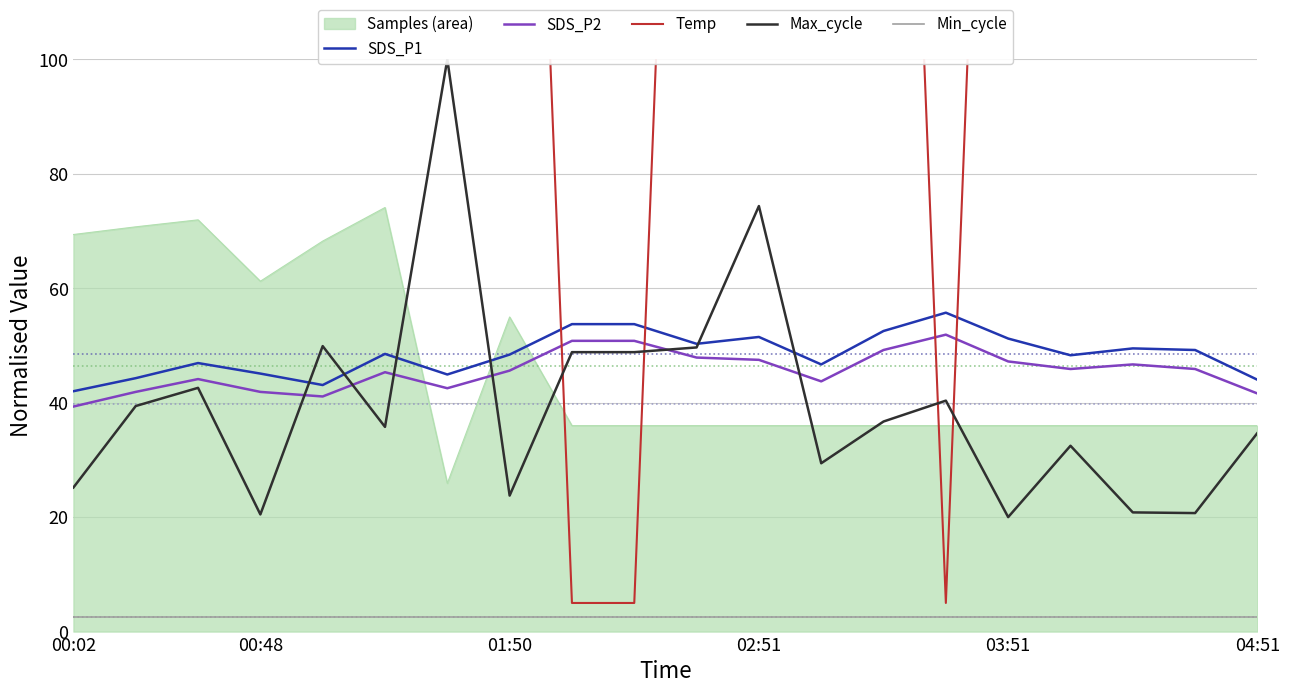

Does the chart have visible grid lines?

Yes